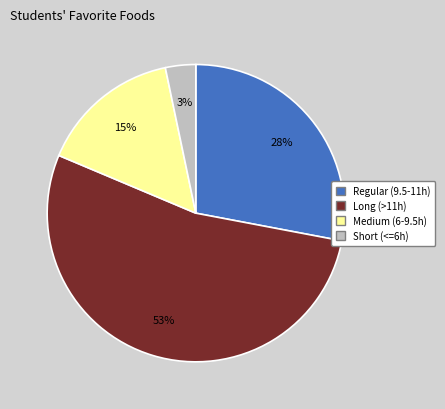

Is there any slice that represents more than half of the pie?

Yes